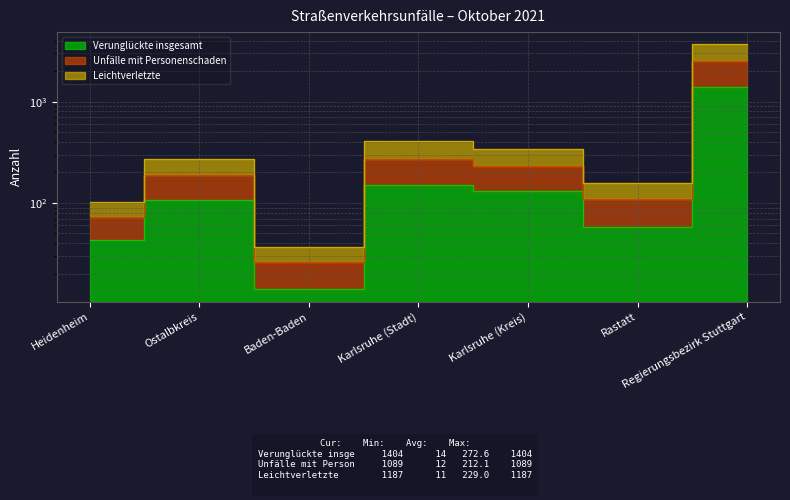

List the labels in order of Unfälle mit Personenschaden value, smallest first.

Baden-Baden, Heidenheim, Rastatt, Ostalbkreis, Karlsruhe (Kreis), Karlsruhe (Stadt), Regierungsbezirk Stuttgart